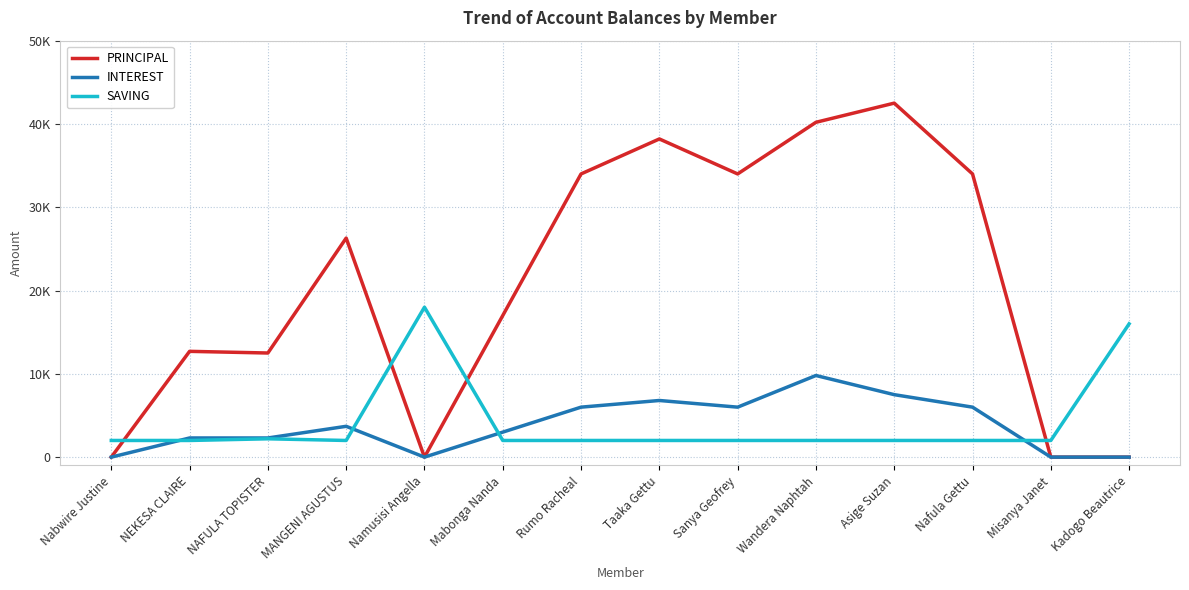

Reading left to right, extract all data points from this chart.

PRINCIPAL: 0	12700	12500	26300	0	17000	34000	38200	34000	40200	42500	34000	0	0
INTEREST: 0	2300	2300	3700	0	3000	6000	6800	6000	9800	7500	6000	0	0
SAVING: 2000	2000	2200	2000	18000	2000	2000	2000	2000	2000	2000	2000	2000	16000